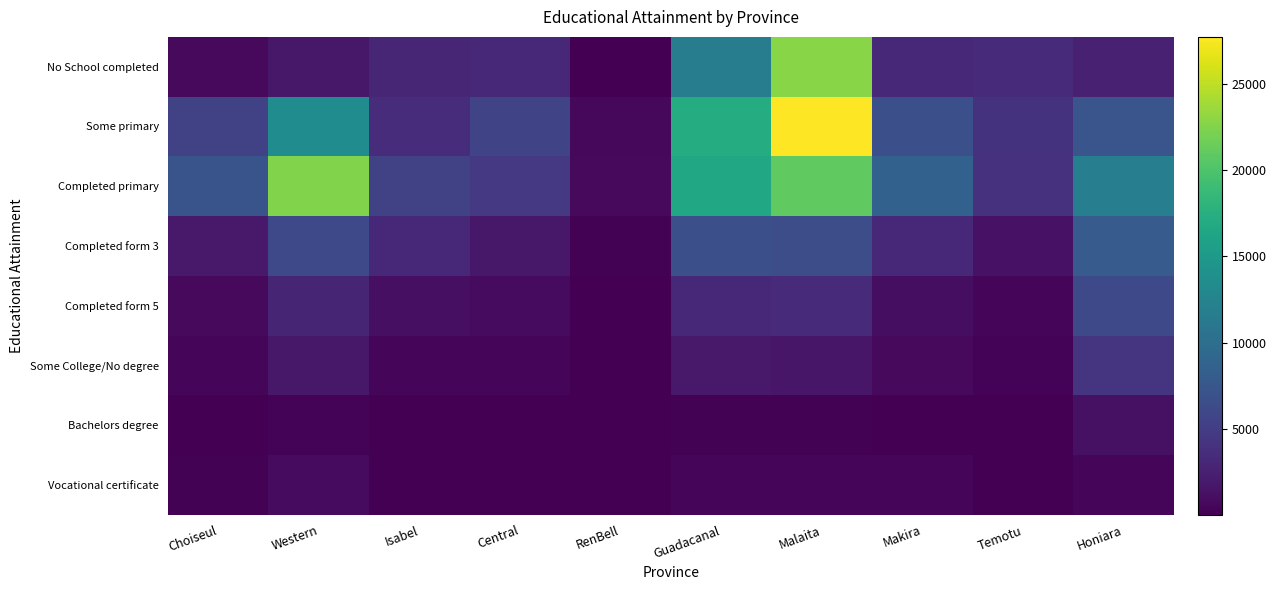

How many categories are shown in the chart?

10